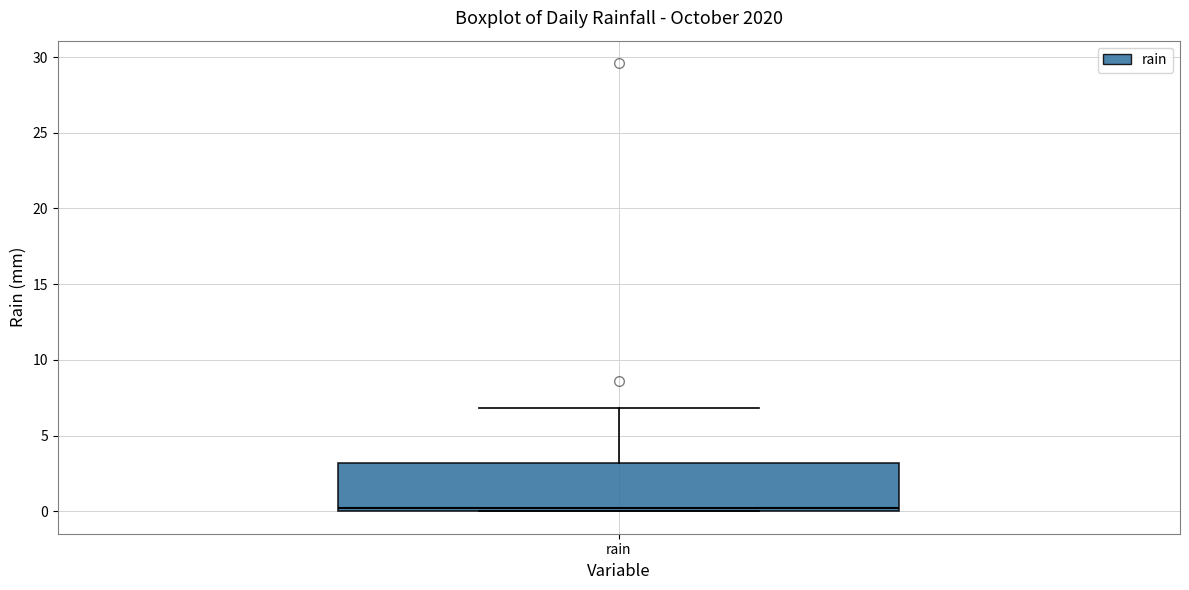

Where is the lower edge of the box for rain on the y-axis? The values are not printed on the chart, so give them approximately, as read against the axis.

0